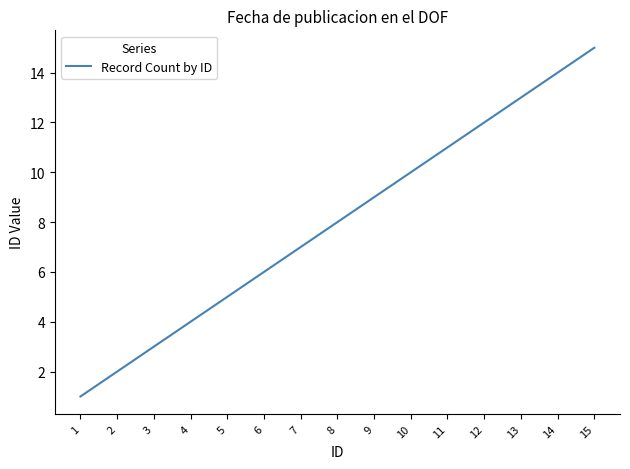

Is this an area chart (filled region under the line)?

No